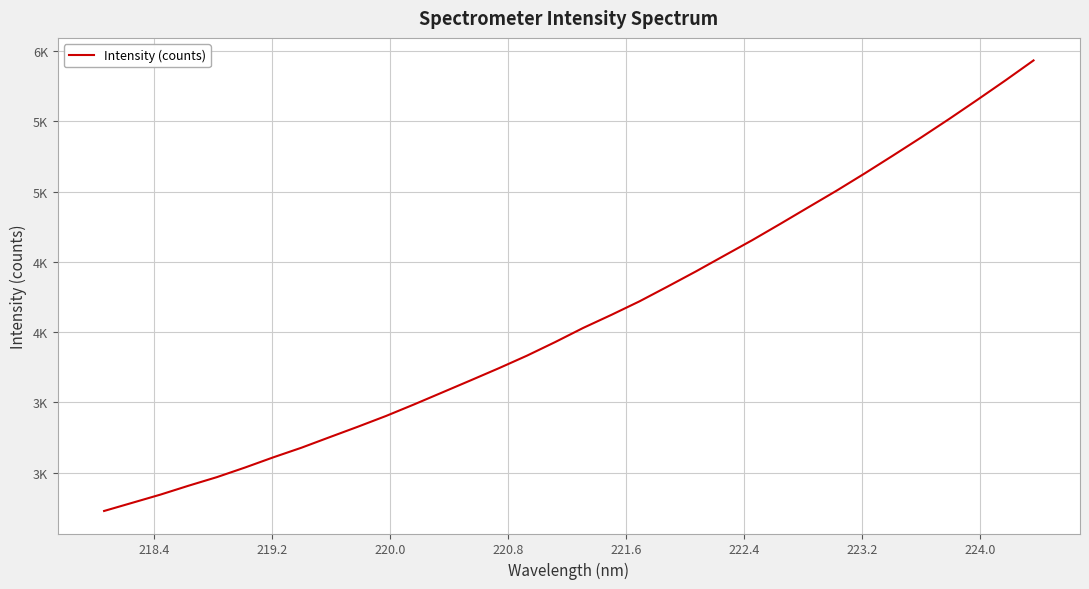

Does the chart have visible grid lines?

Yes